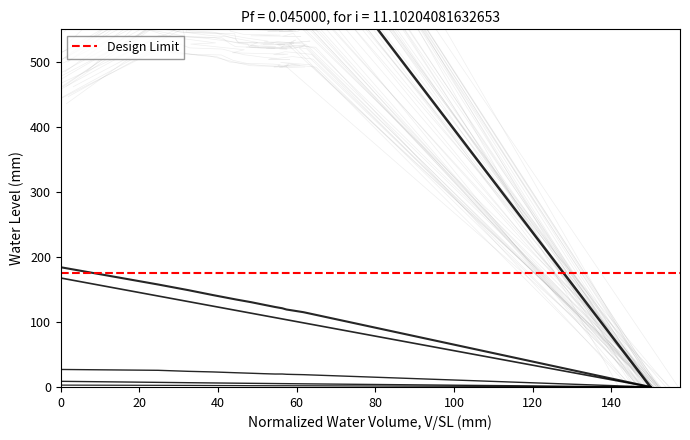

Does the chart display data point markers on the line(s)?

No